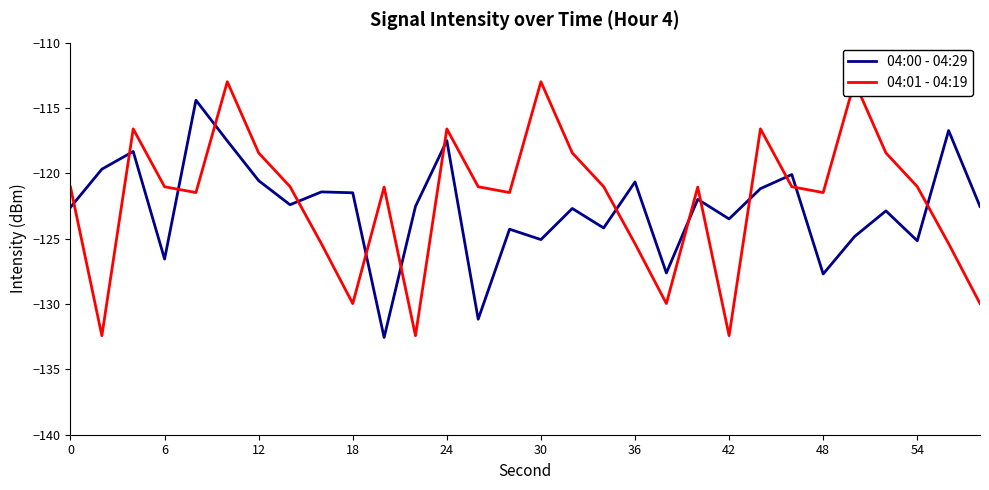

What is the maximum value for 04:00 - 04:29?

-114.4